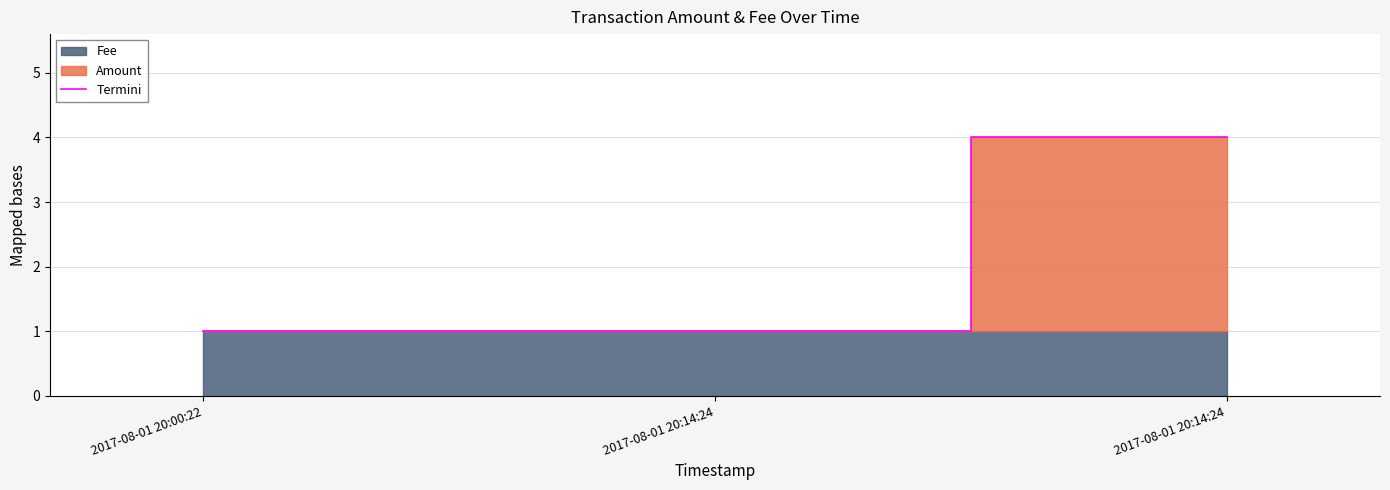

At which label is the value closest to 2?

2017-08-01 20:00:22